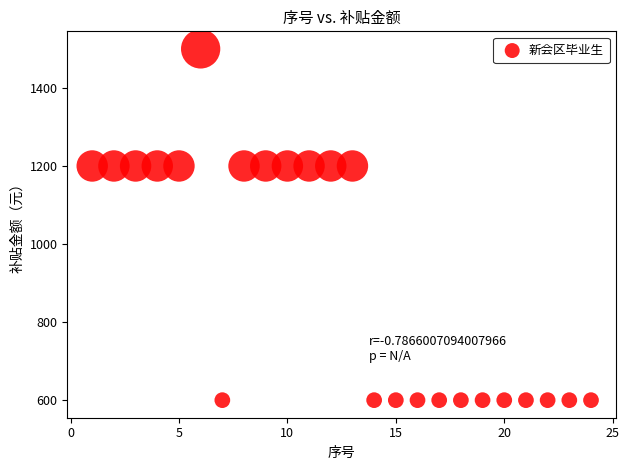

What is the range of X values (max minus min)?

23